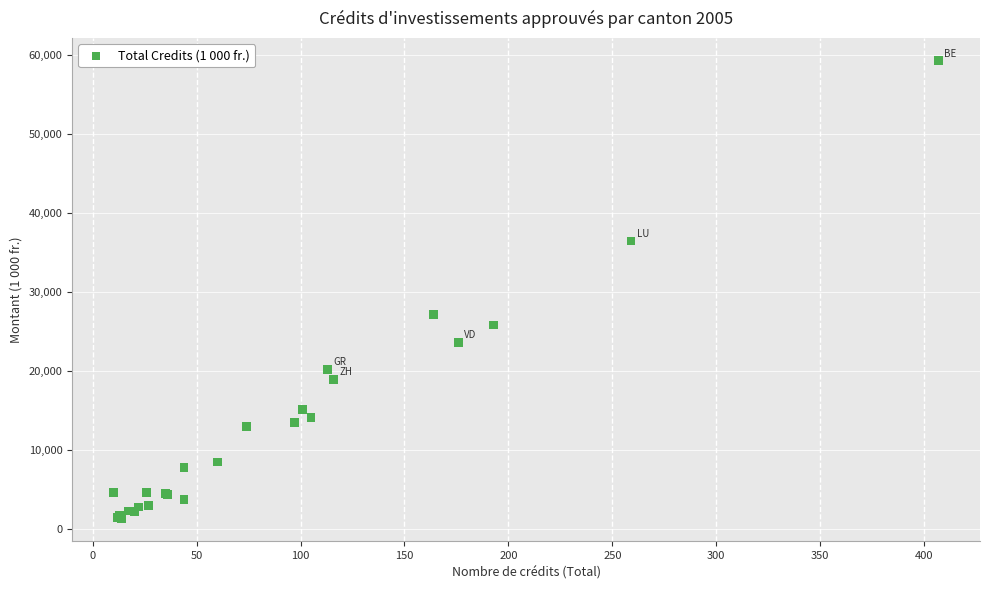

What Y value in the scatter plot is closest to 30289?

27186.0